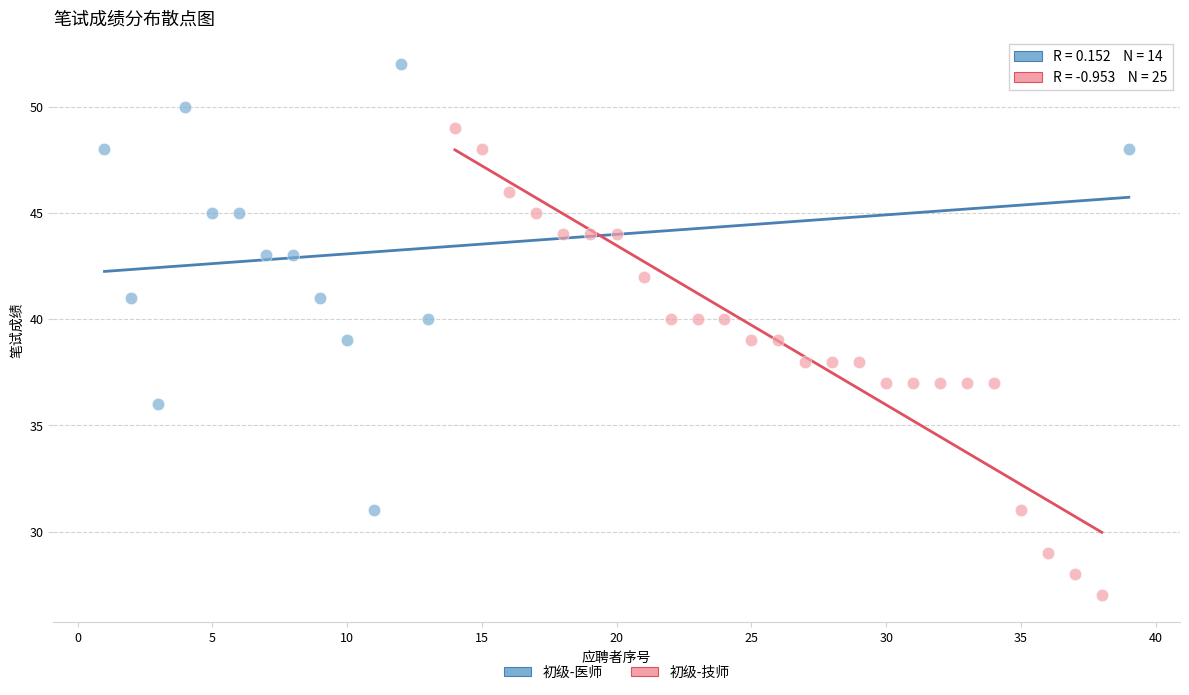

Which series contains the highest Y value?

初级-医师